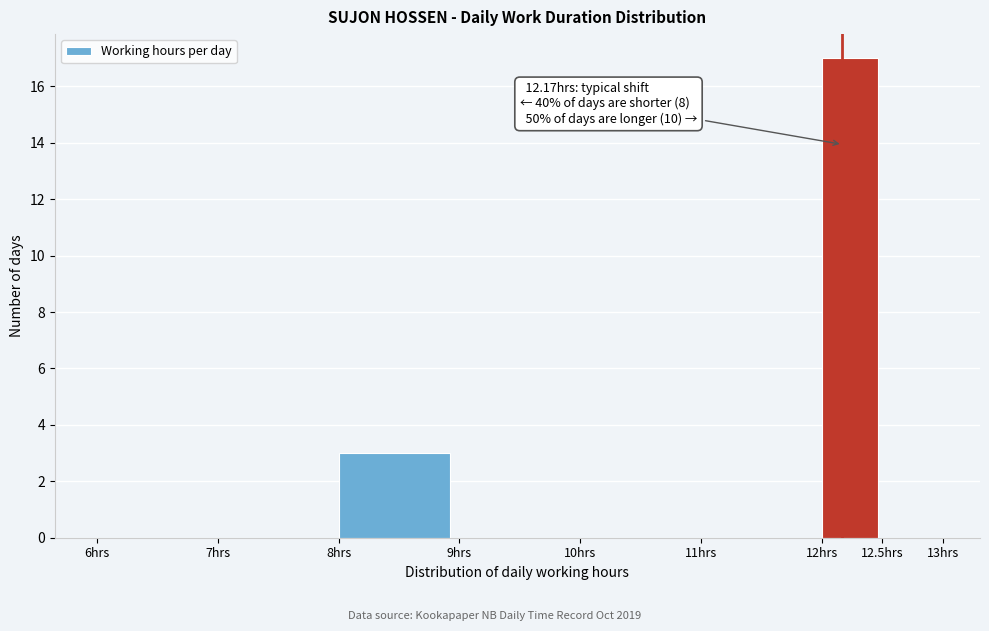

Which range on the x-axis has the tallest bar?

12.0 to 12.5